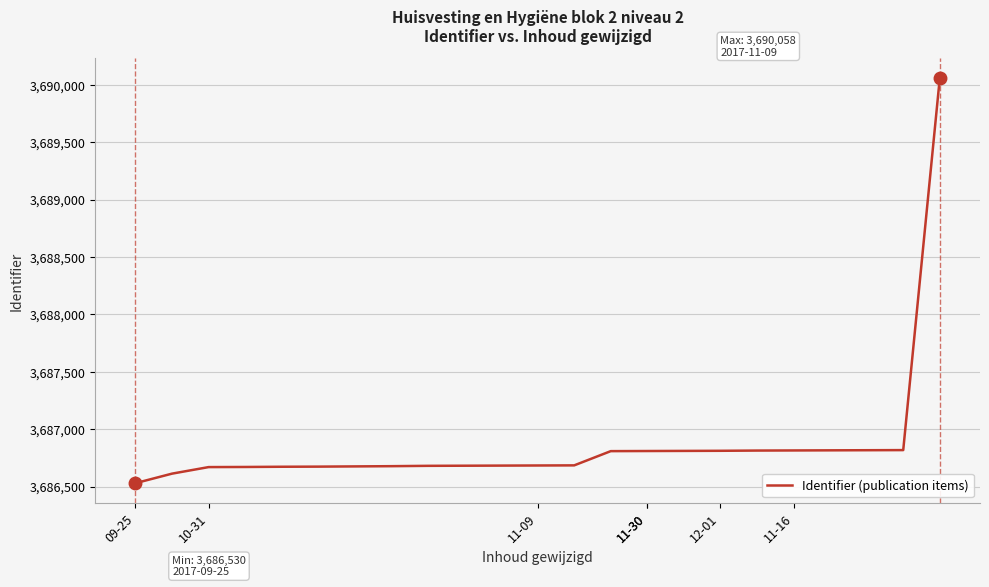

What is the maximum value shown in the chart?

3690058